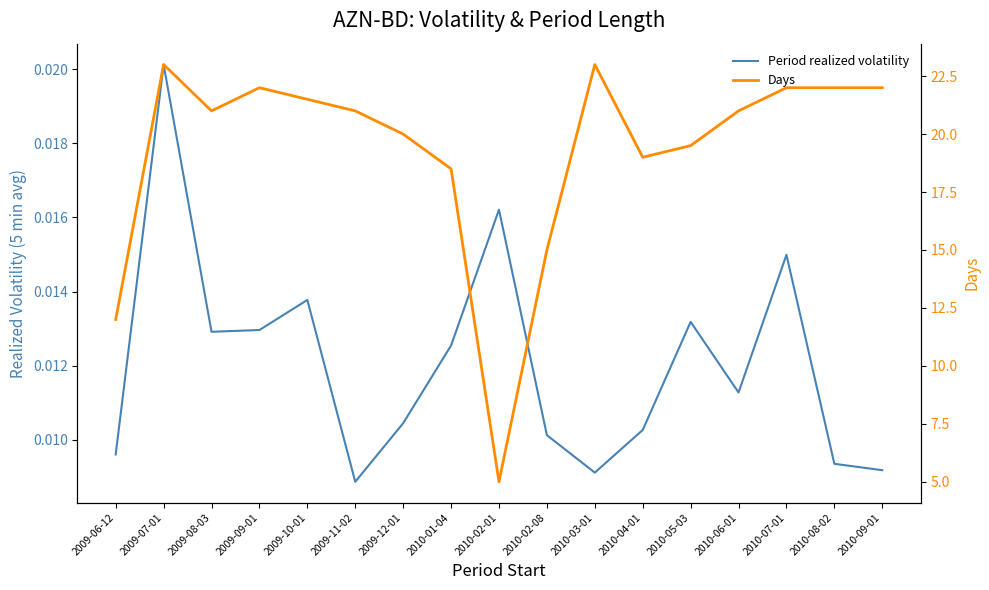

Where is Period realized volatility nearest to the value 0?

2009-11-02